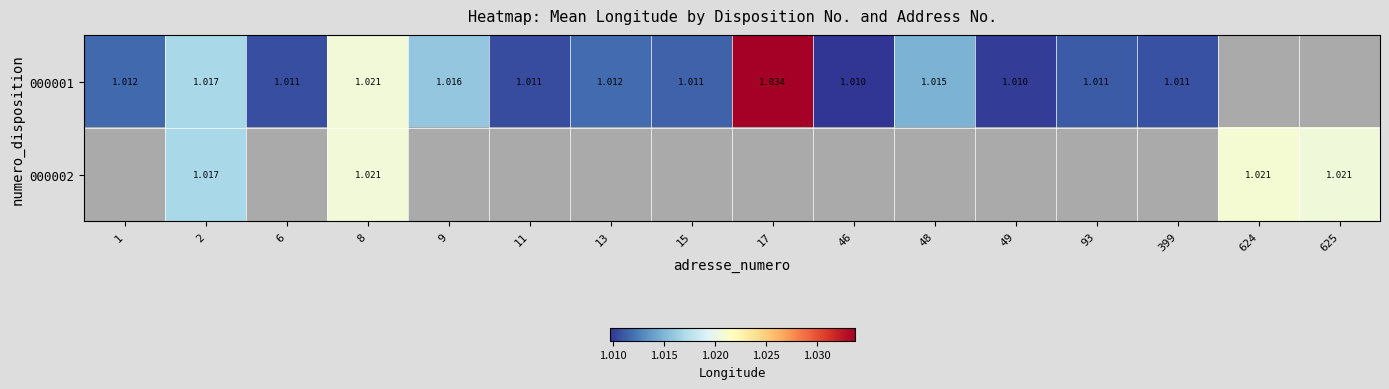

At which category does the chart reach its minimum across all series?

46